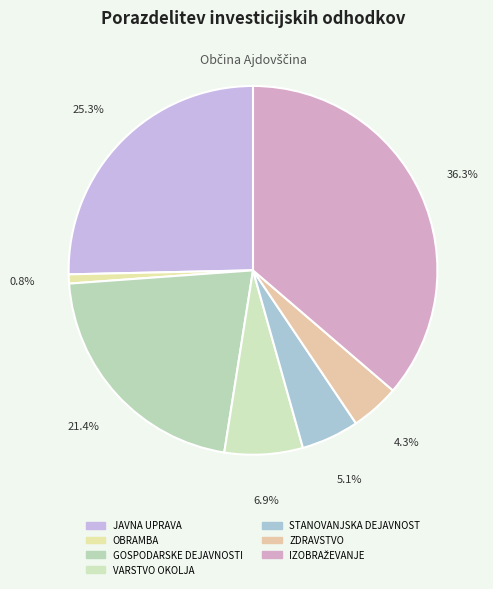

Which slice is the largest?

IZOBRAŽEVANJE